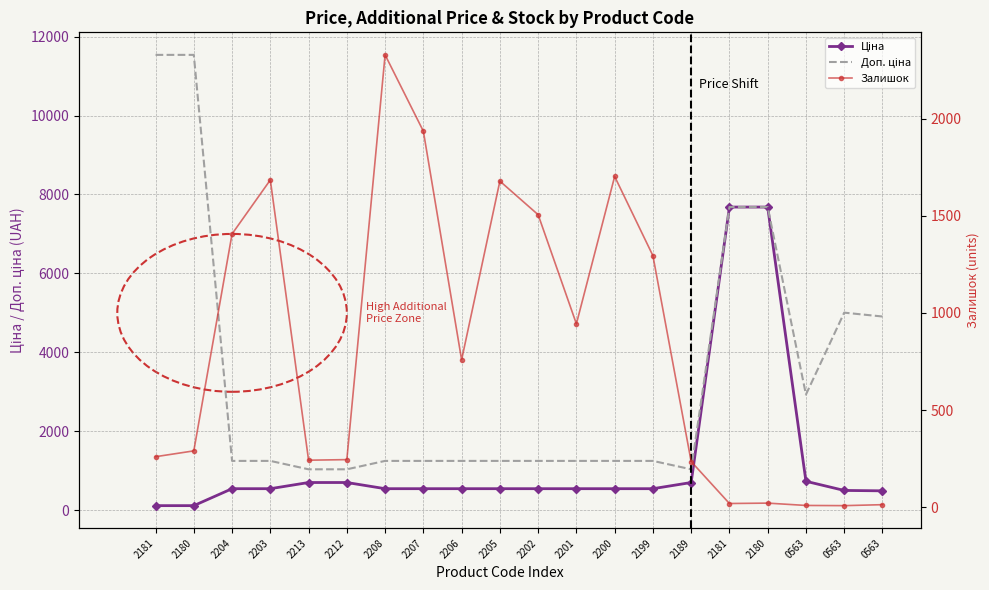

What is the difference between the highest and lowest values at 2181?

11421.6